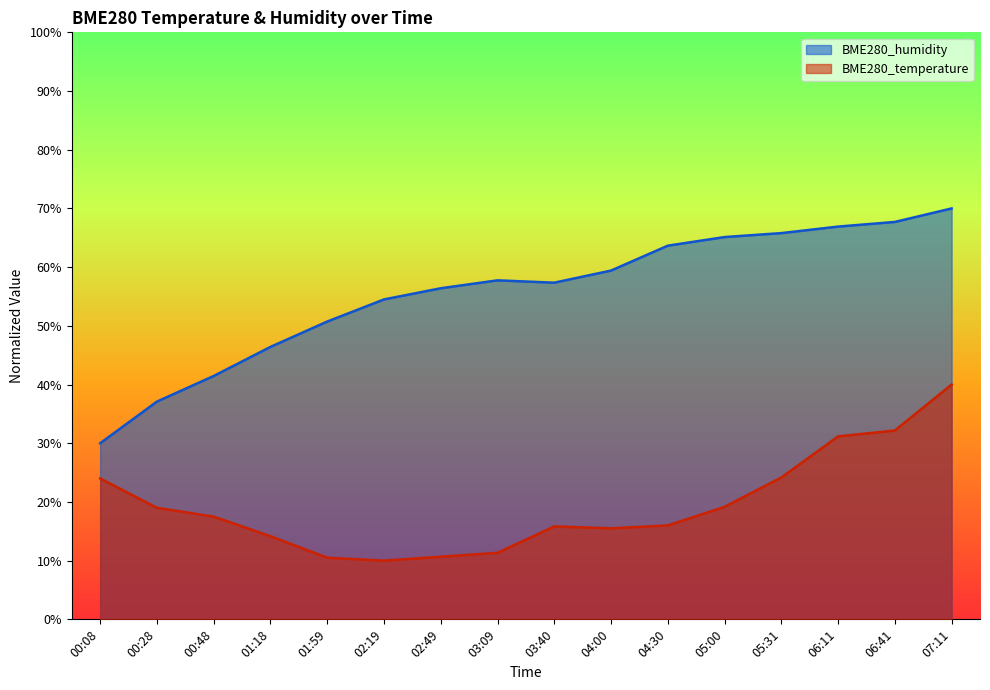

What is the total value across all series at 04:00?

74.9